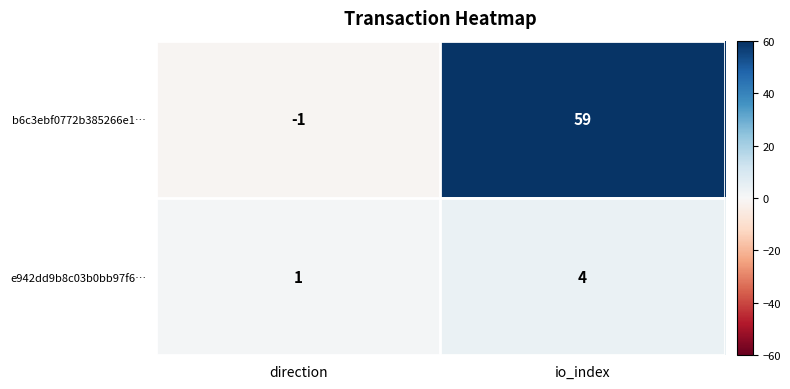

What is the total value across all series at io_index?

63